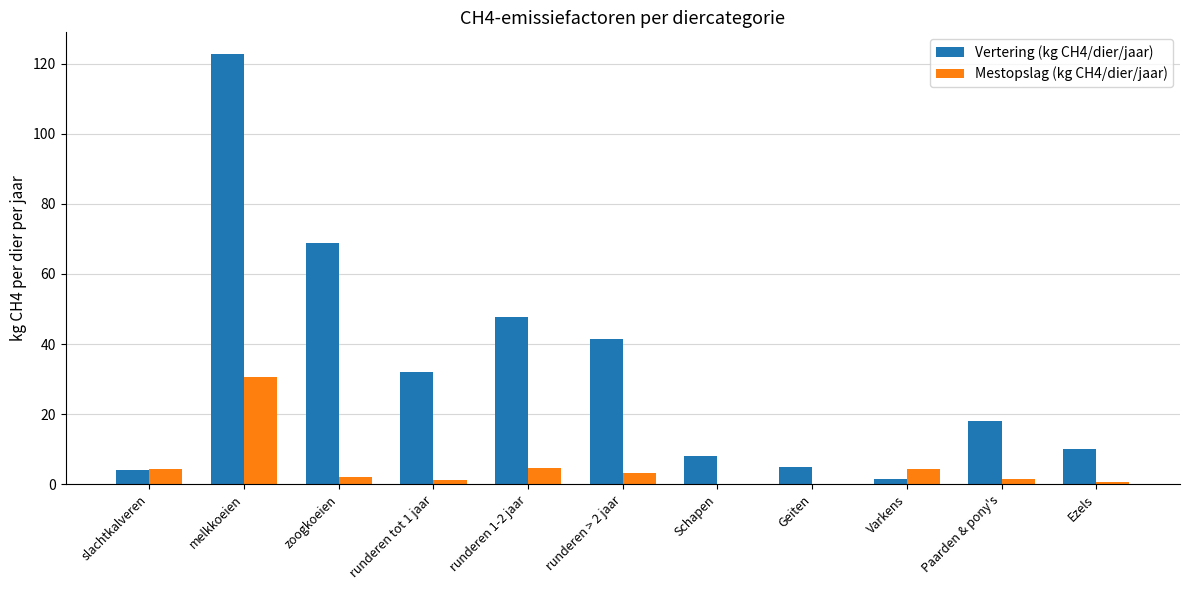

How many categories are shown in the chart?

11